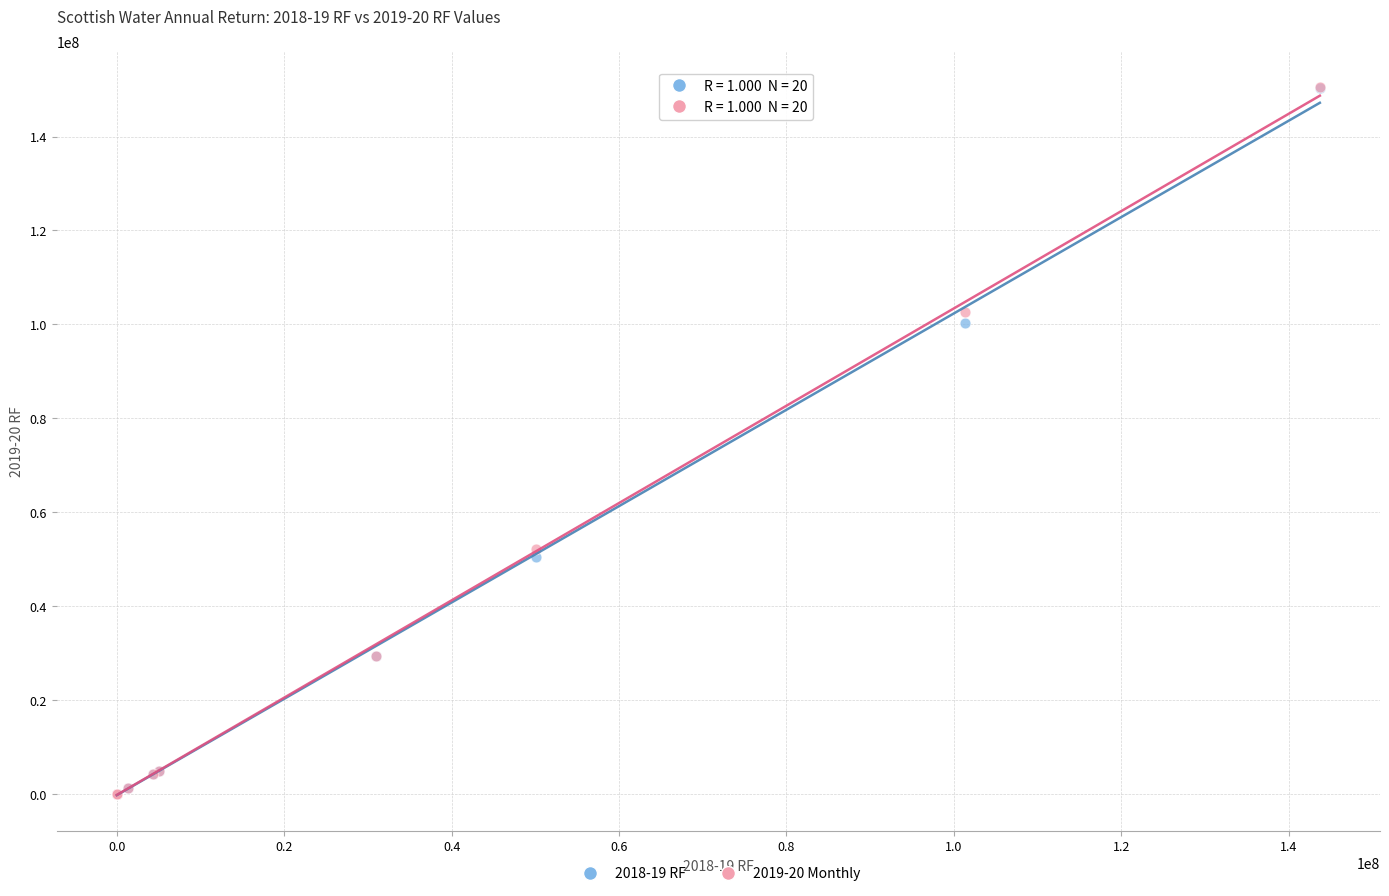

Which series has the widest spread of Y values?

2019-20 Monthly